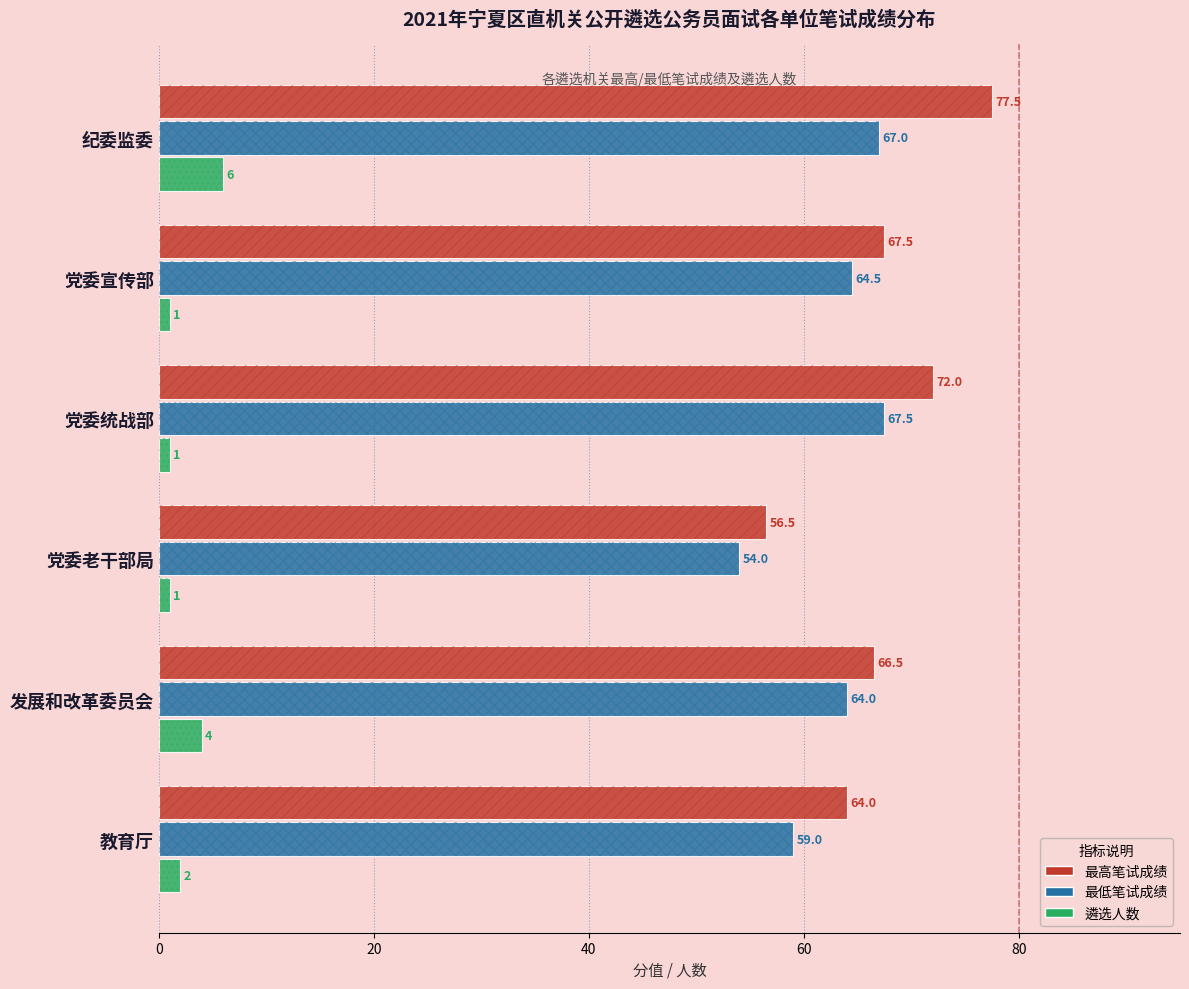

Which series has the largest total across all categories?

最高笔试成绩